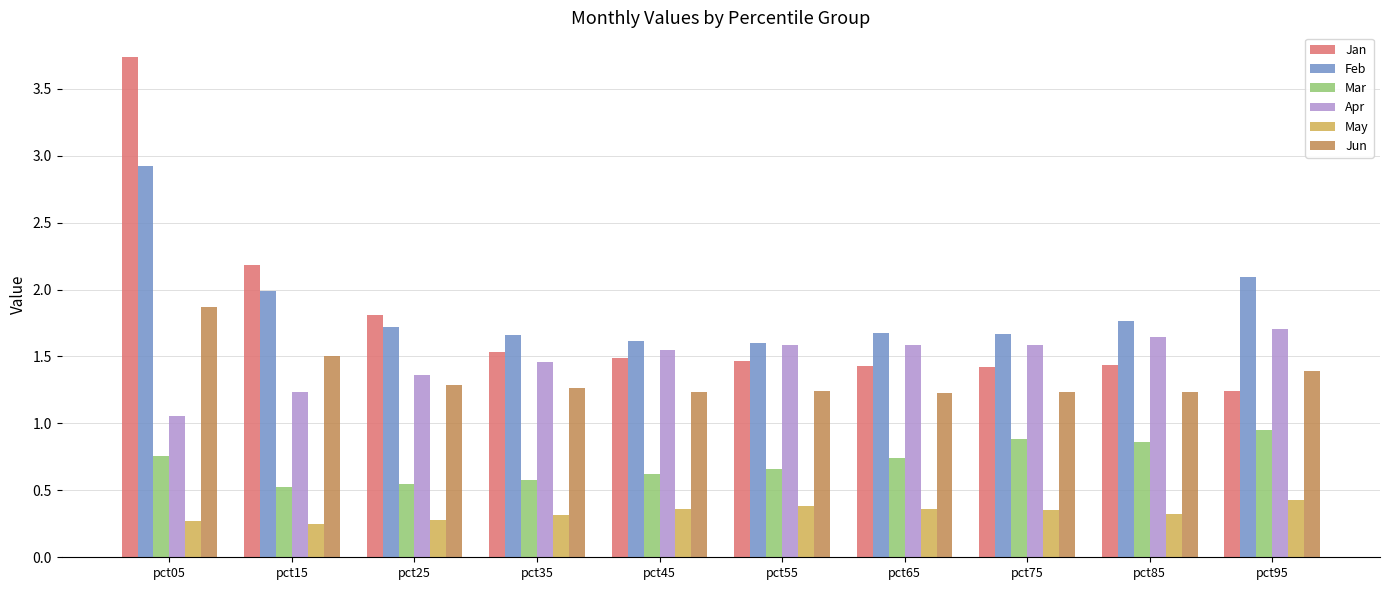

At how many categories does at least one series exceed 2?

3